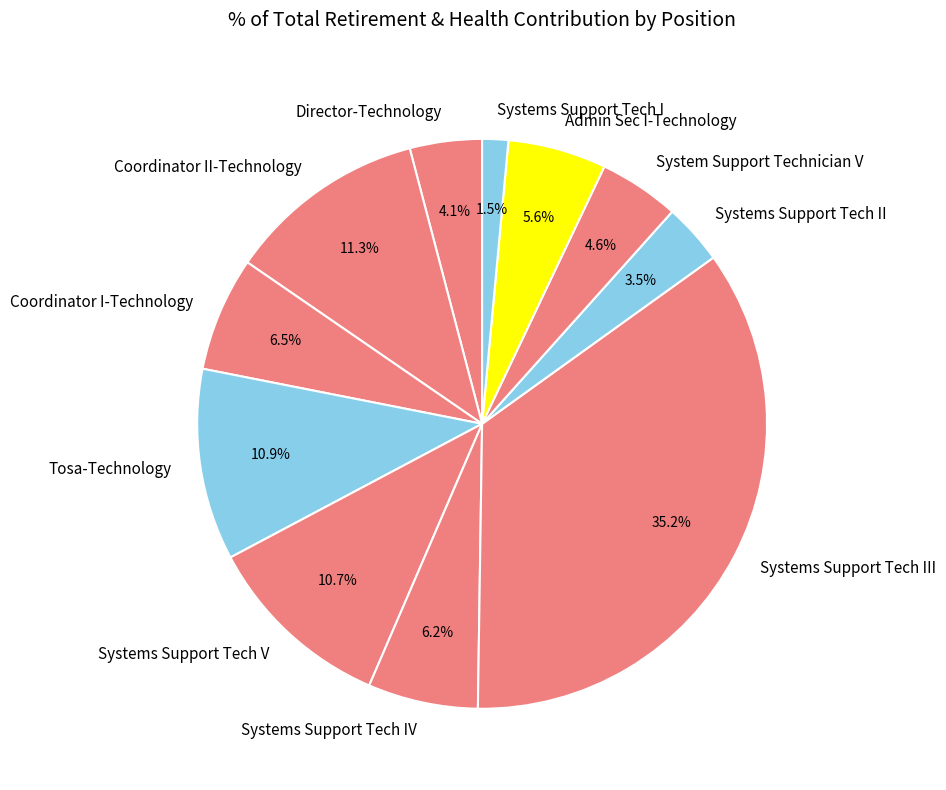

Is Systems Support Tech IV the majority of the pie?

No